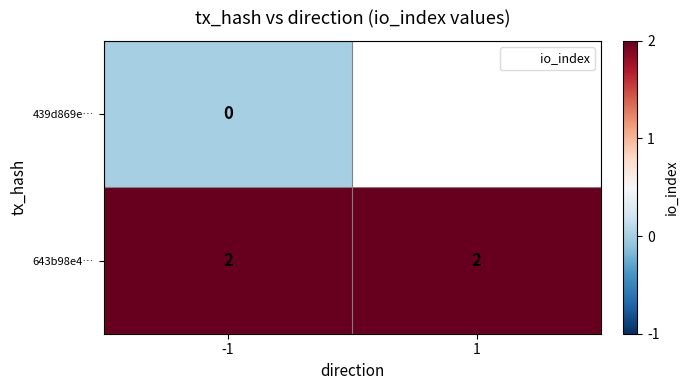

Which category has the highest value across all series?

-1